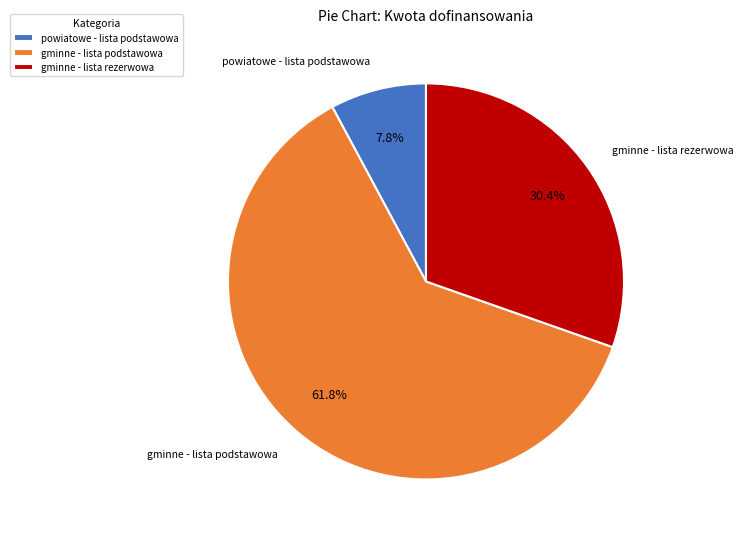

Is the sum of powiatowe - lista podstawowa and gminne - lista rezerwowa greater than half?

No